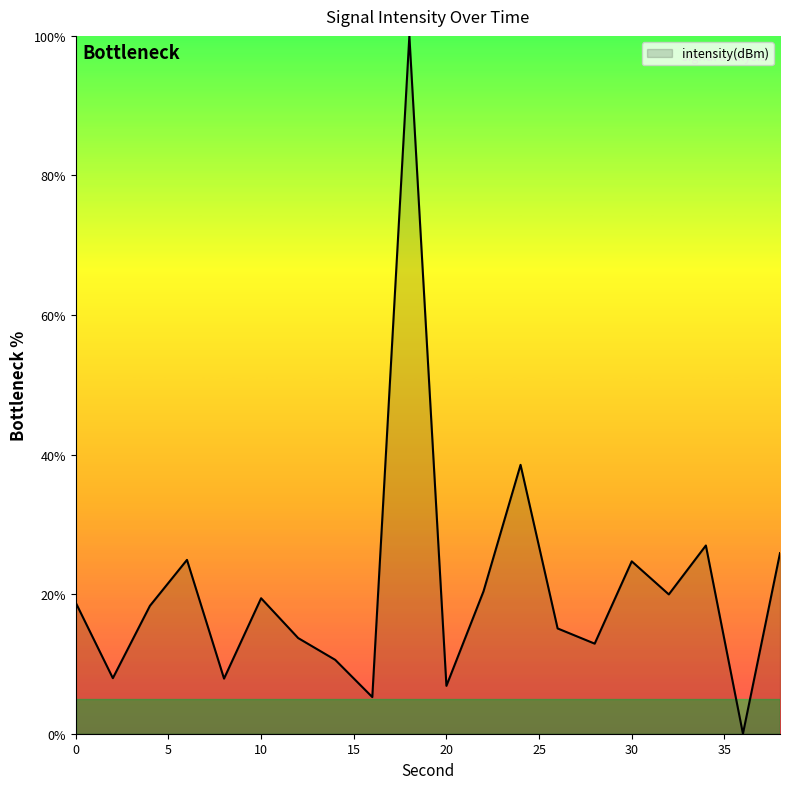

Count the number of data series in this chart.

1